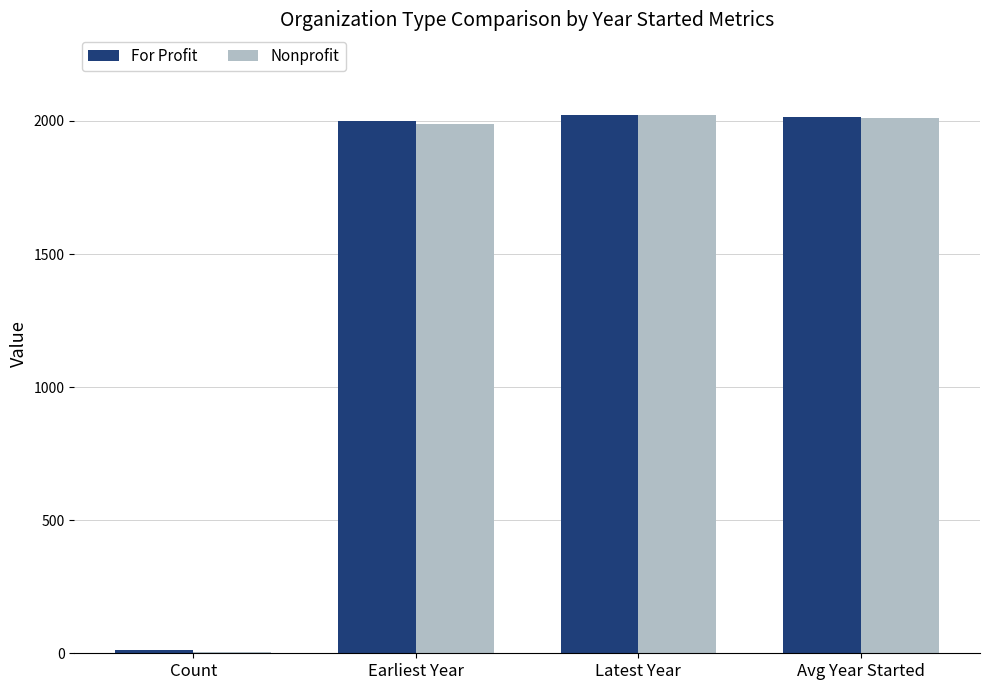

The For Profit series shows 823 at Earliest Year. True or false?

False